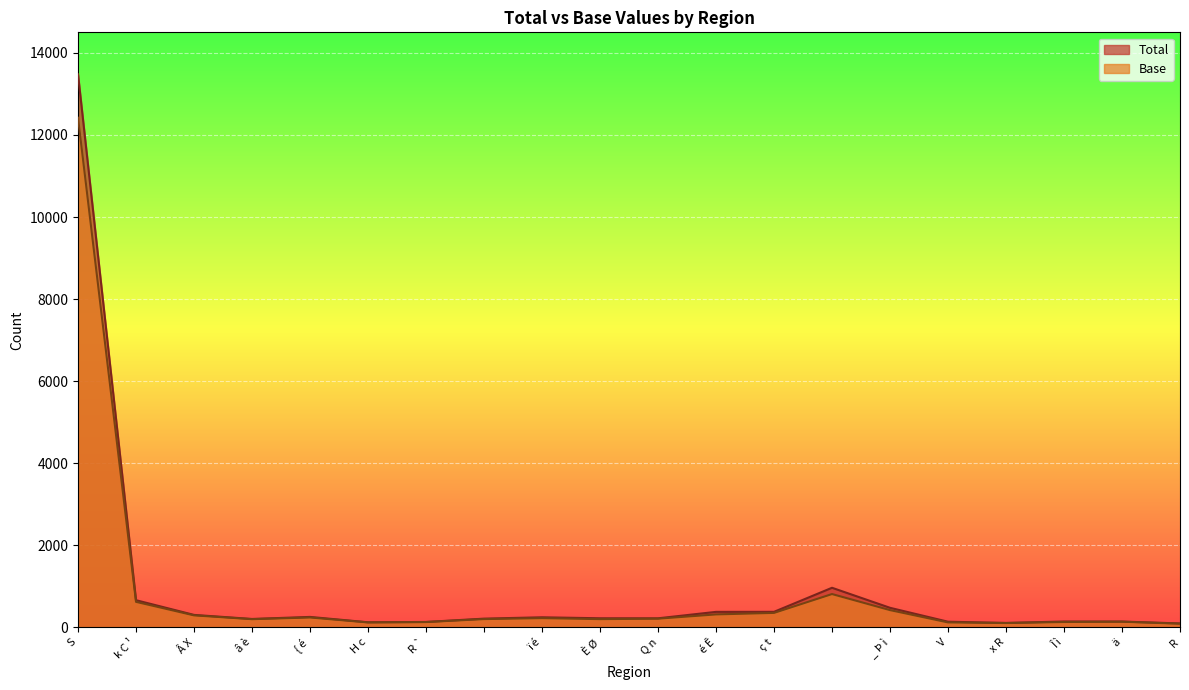

True or false: Base and Total cross at least once.

False